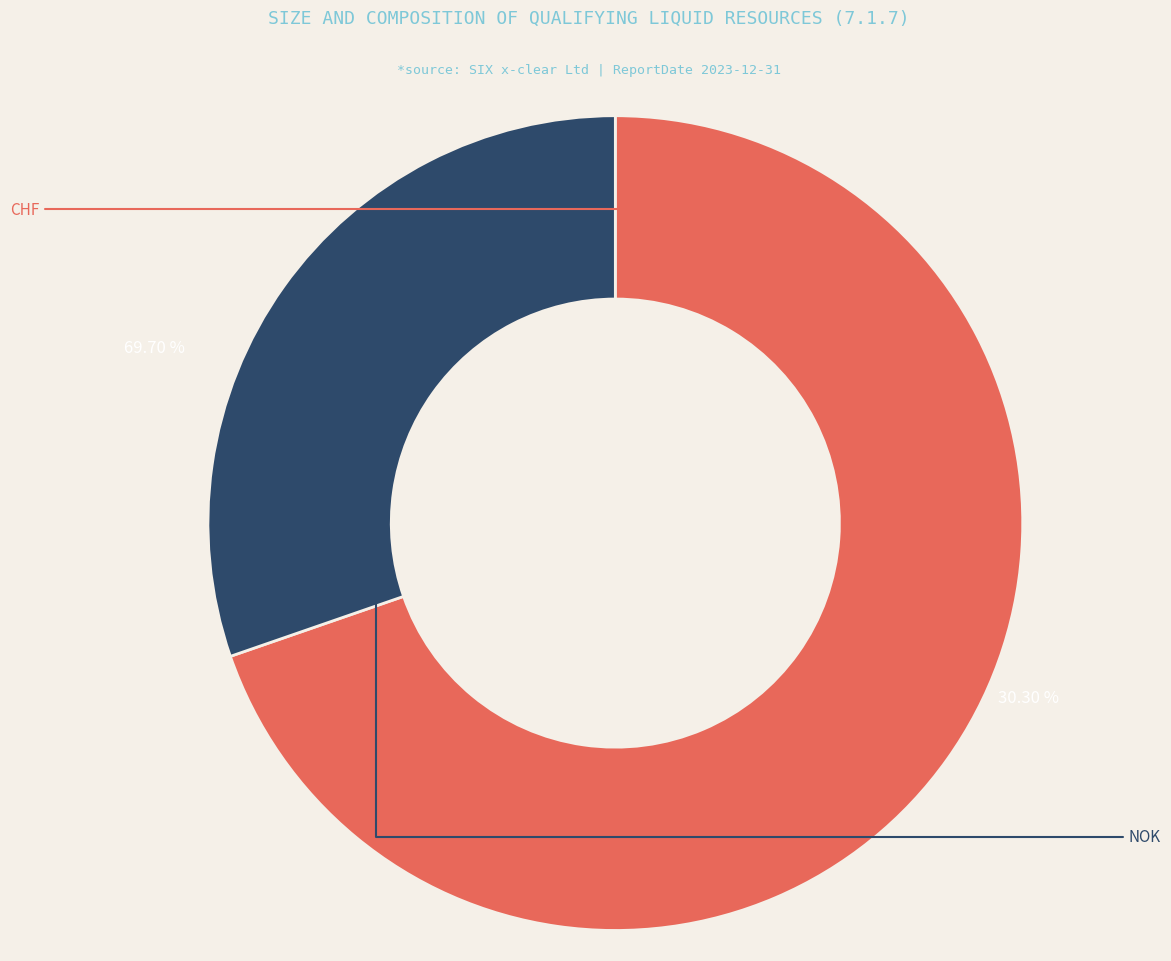

Is there a majority slice in this chart?

Yes